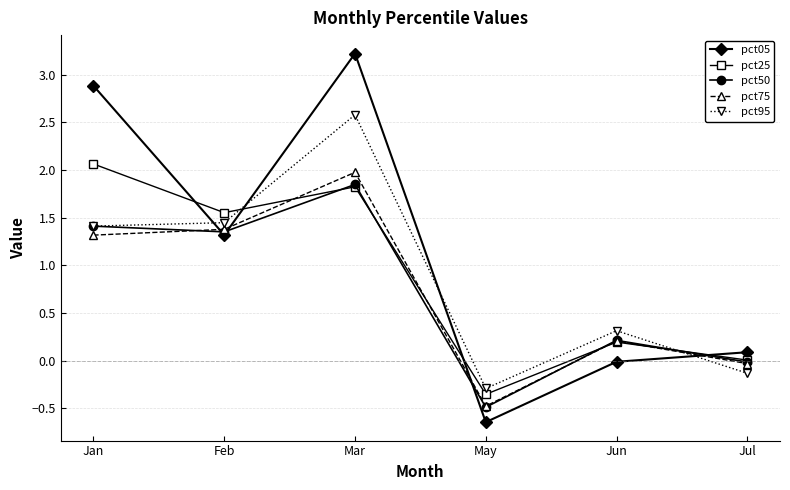

Is it true that pct50 equals 0.2 at Jun?

True